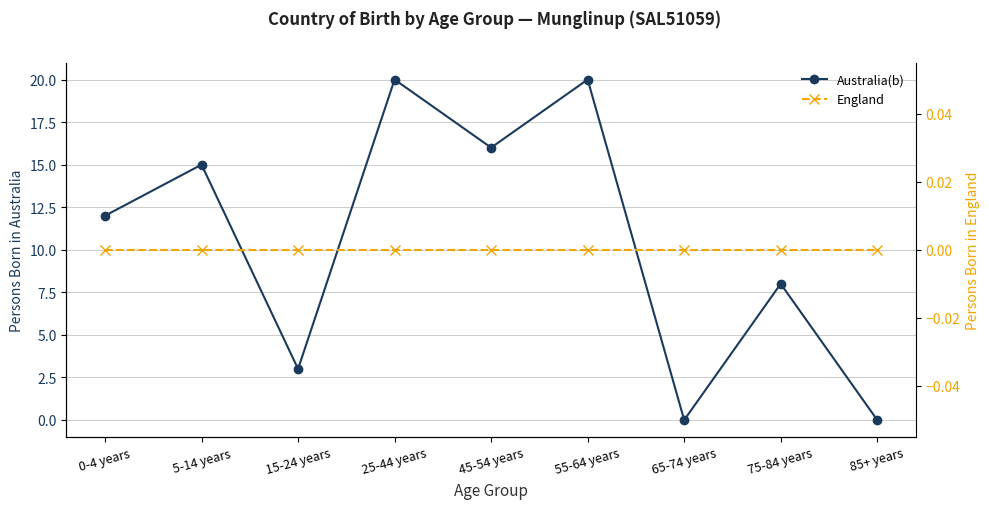

True or false: Australia(b) and England cross at least once.

False